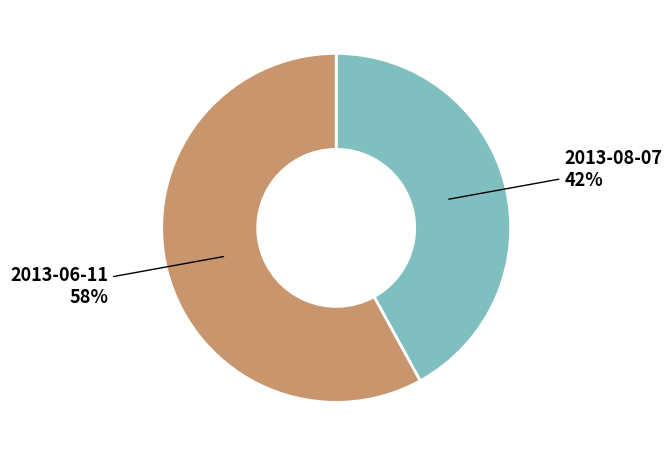

To the nearest percent, what is the difference between the largest and smallest slice percentages?

16%